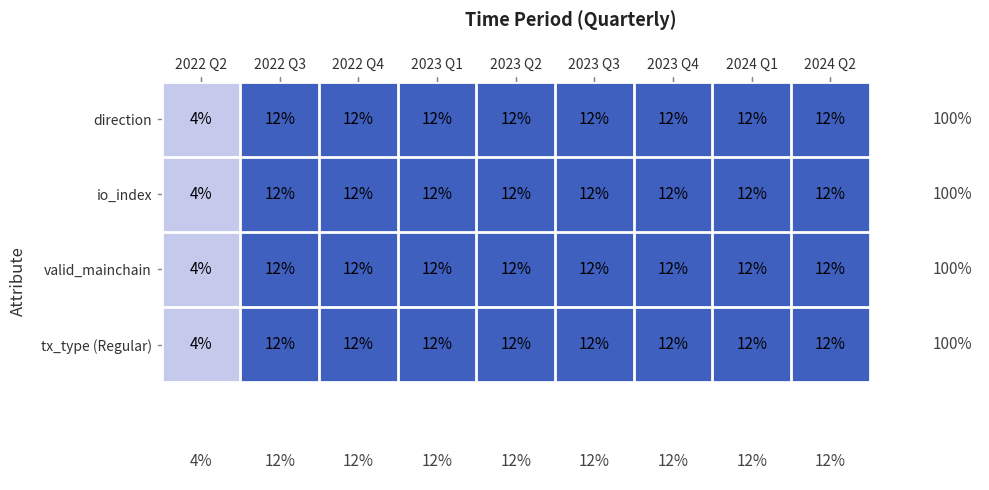

What is the sum of the io_index values at 2023 Q3 and 2024 Q1?

24